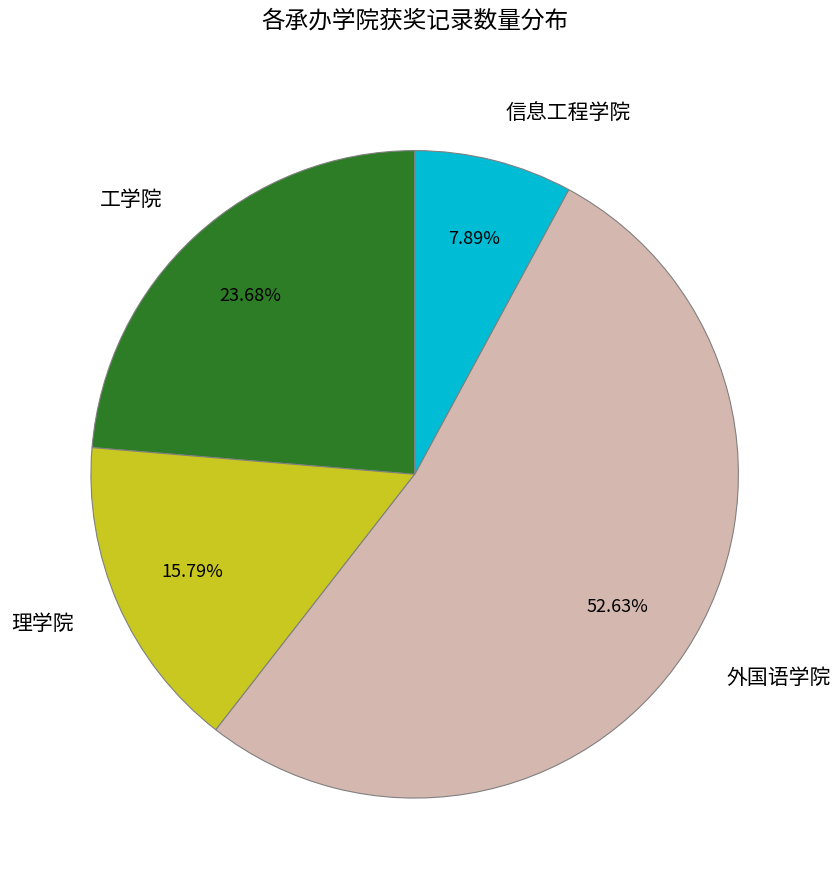

Is 工学院 the majority of the pie?

No